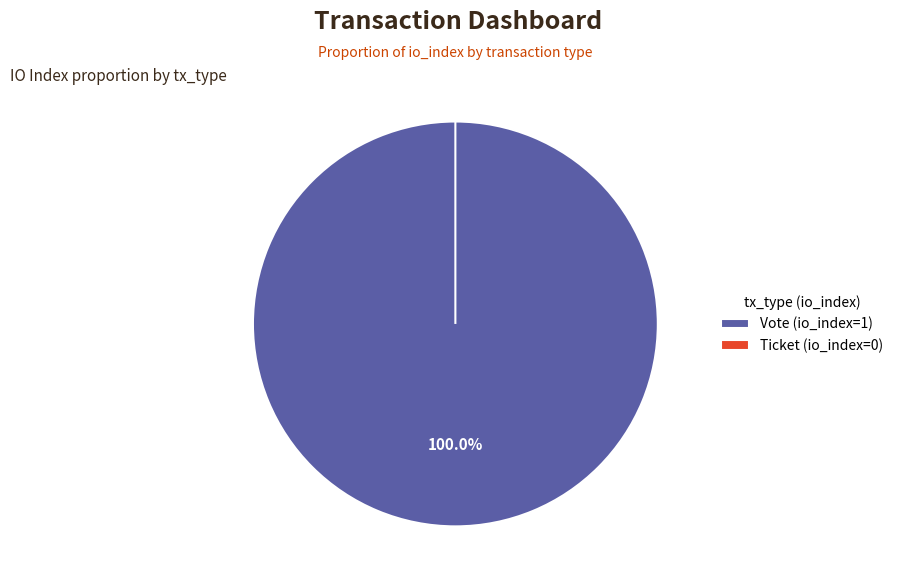

What is the change in value from Vote (io_index=1) to Ticket (io_index=0)?

-1